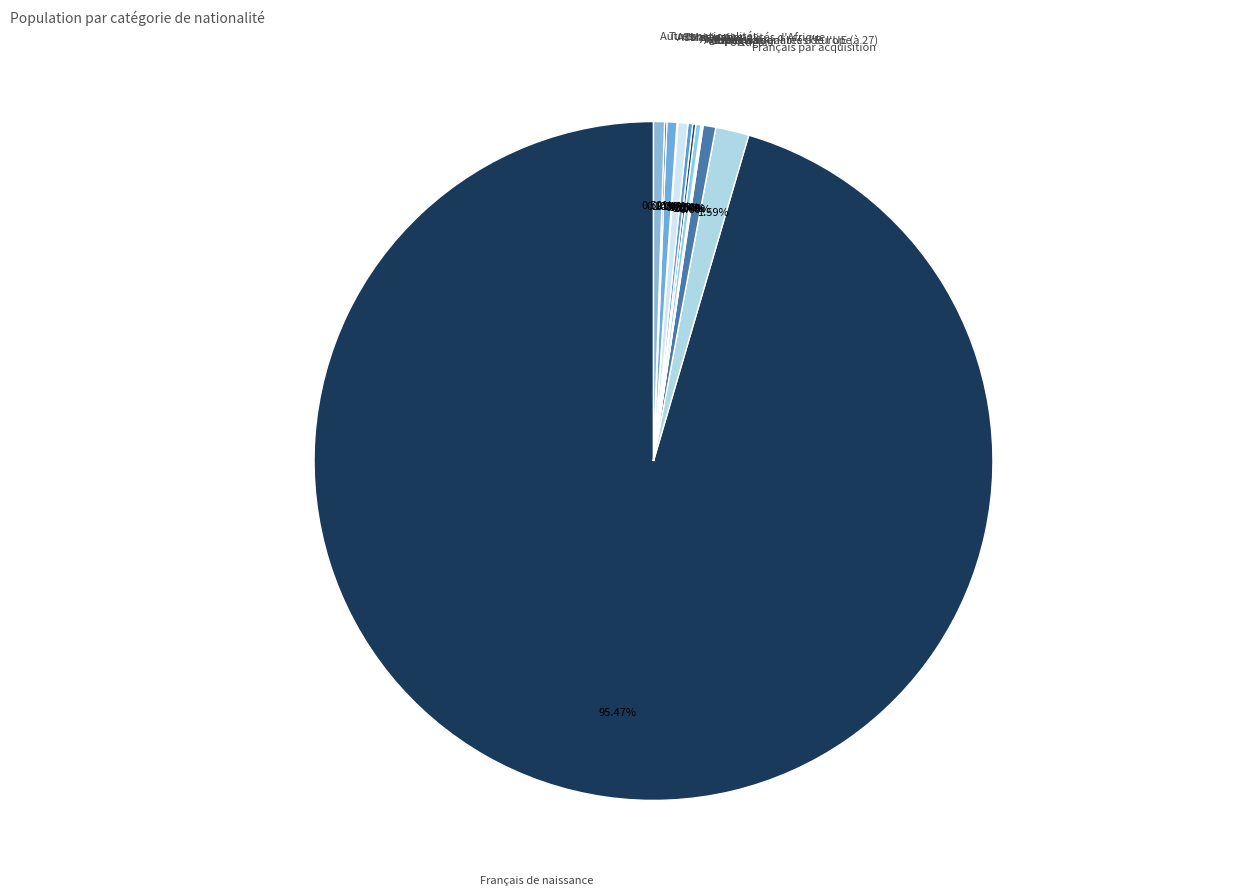

What is the ratio of the value at Français de naissance to the value at Portugais?

158.8